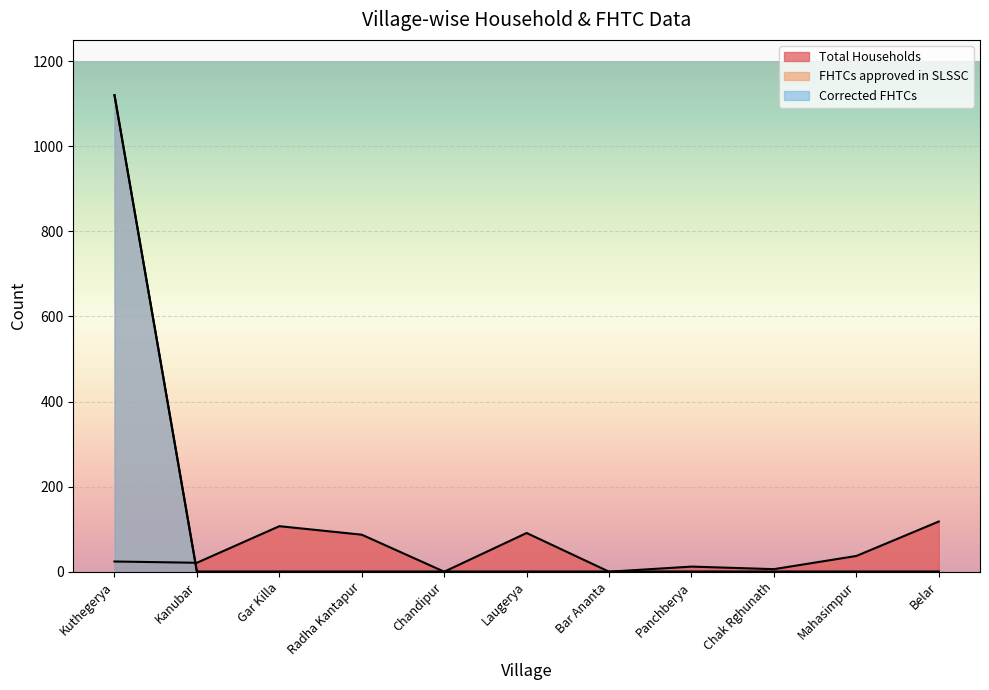

Rank the categories by Corrected FHTCs value from lowest to highest.

Kanubar, Gar Killa, Radha Kantapur, Chandipur, Laugerya, Bar Ananta, Panchberya, Chak Rghunath, Mahasimpur, Belar, Kuthegerya